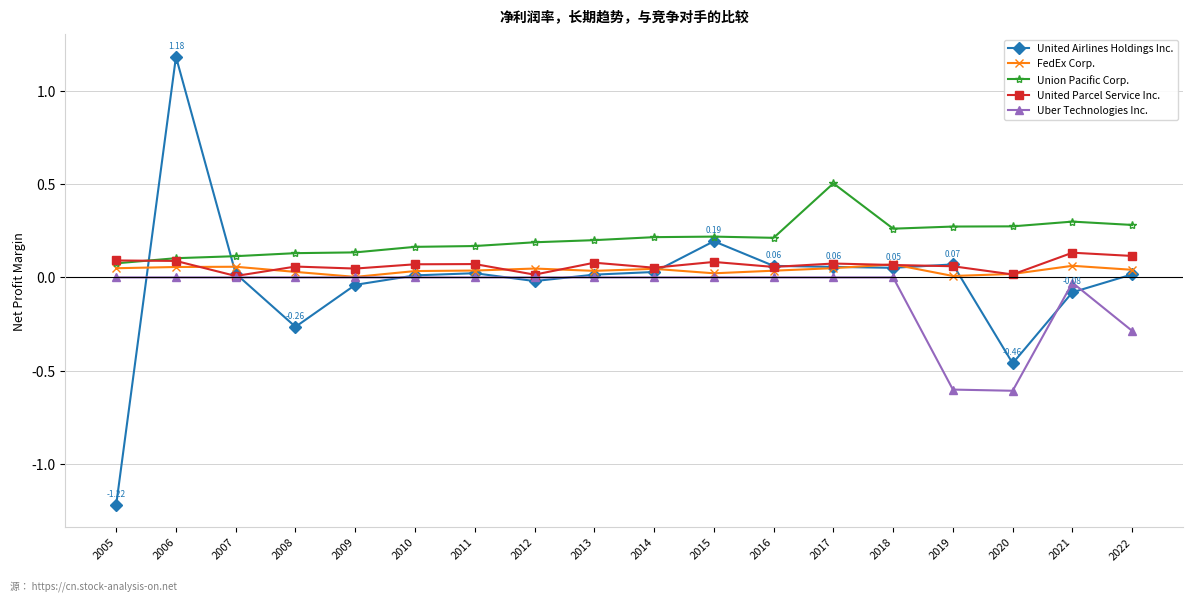

At which category is the sum across all series the highest?

2006